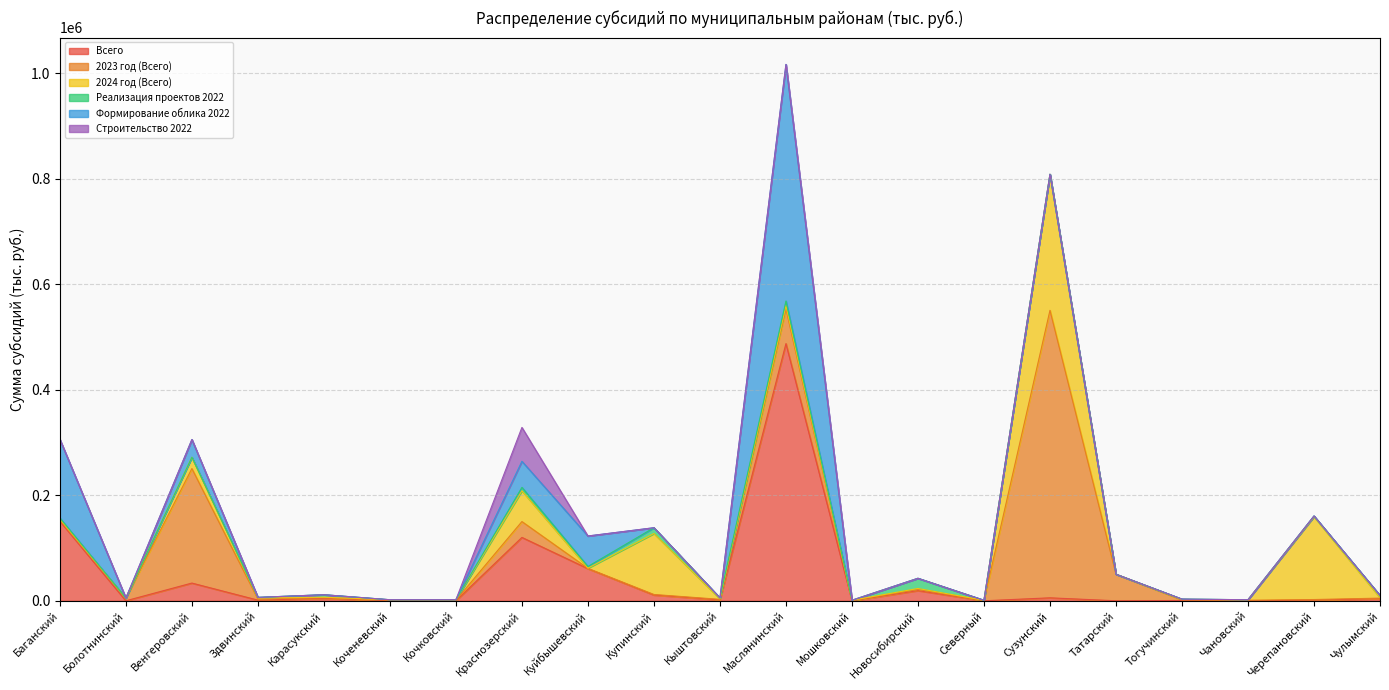

Where is 2024 год (Всего) nearest to the value 128923?

Купинский